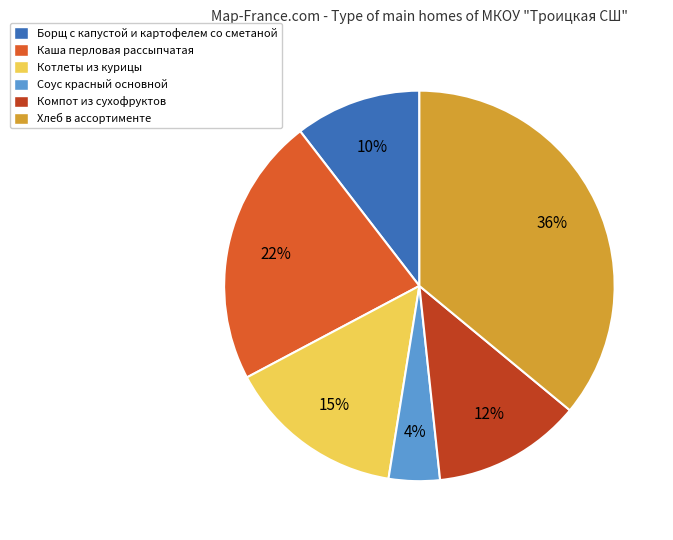

True or false: Борщ с капустой и картофелем со сметаной accounts for 10% of the total.

True